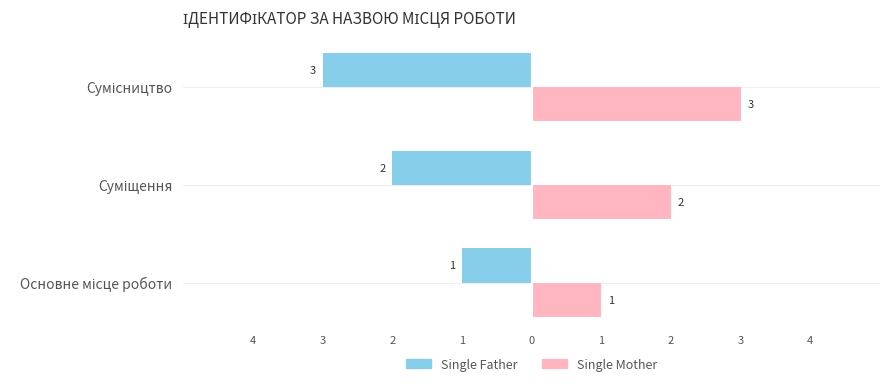

What are all the series names shown in the legend?

Single Father, Single Mother